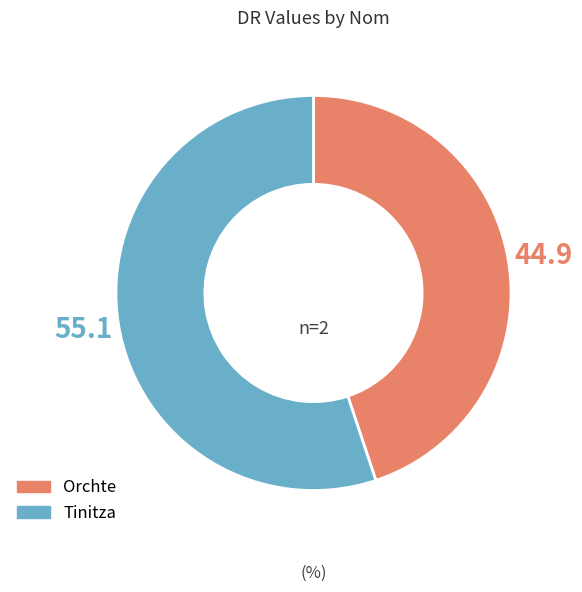

Which slice is the largest?

Tinitza